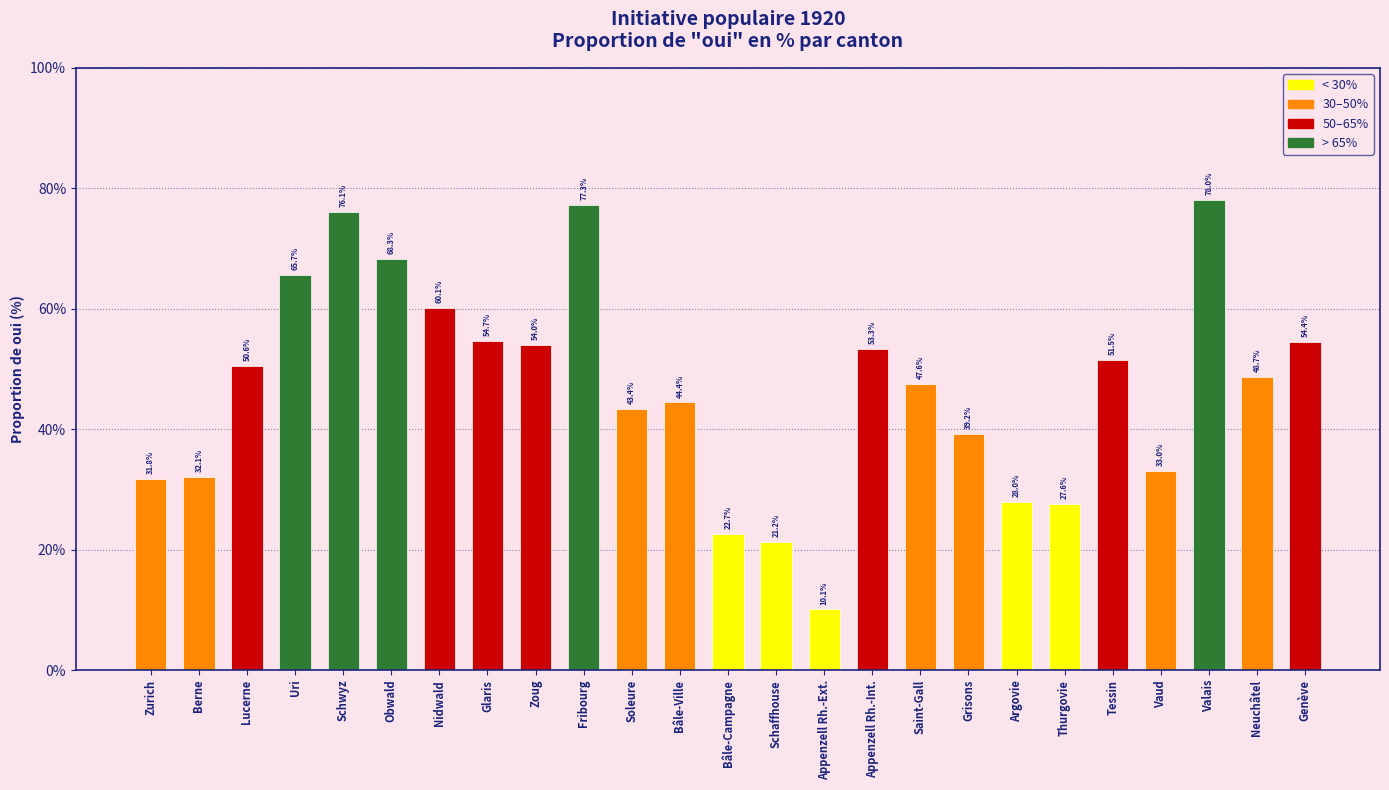

Read the value at Argovie.

28.0